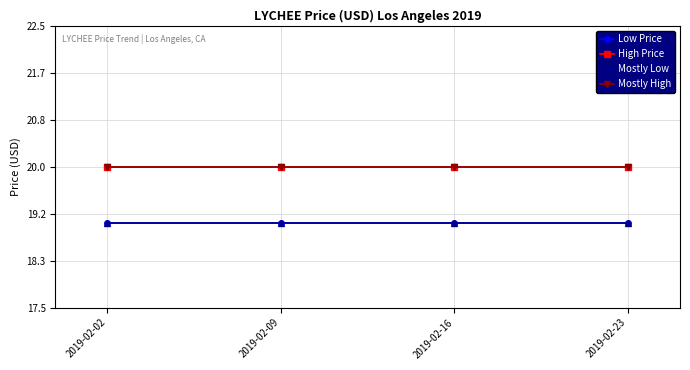

The value of Mostly High at 2019-02-16 is 20. True or false?

True